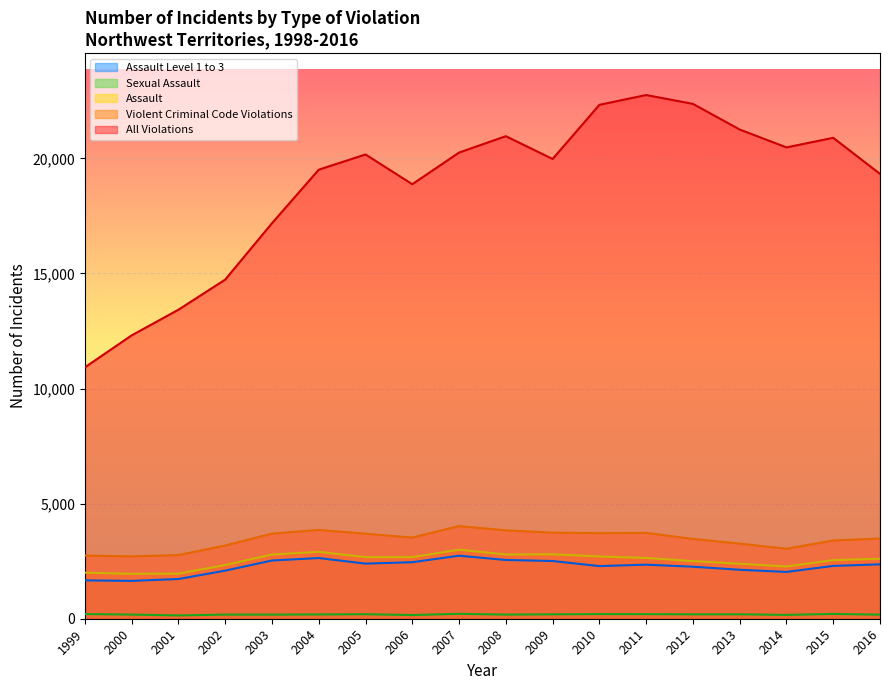

What are all the series names shown in the legend?

All Violations, Violent Criminal Code Violations, Assault, Sexual Assault, Assault Level 1 to 3